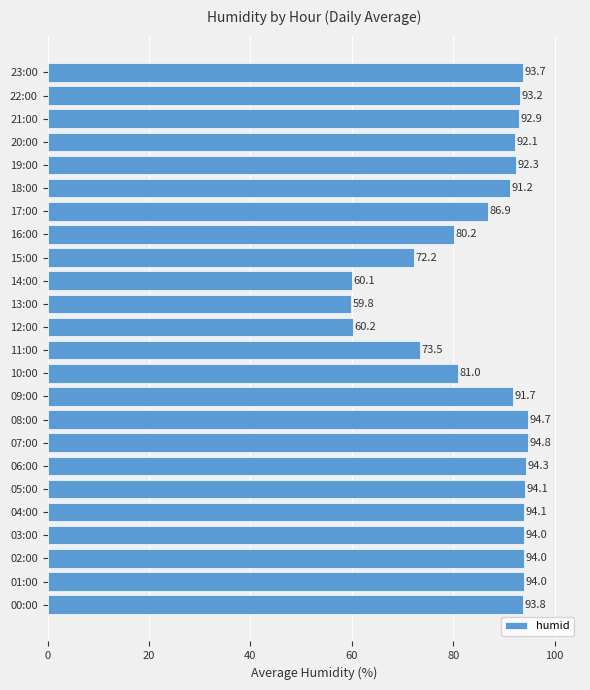

True or false: the data shows 157.3 at 23:00.

False